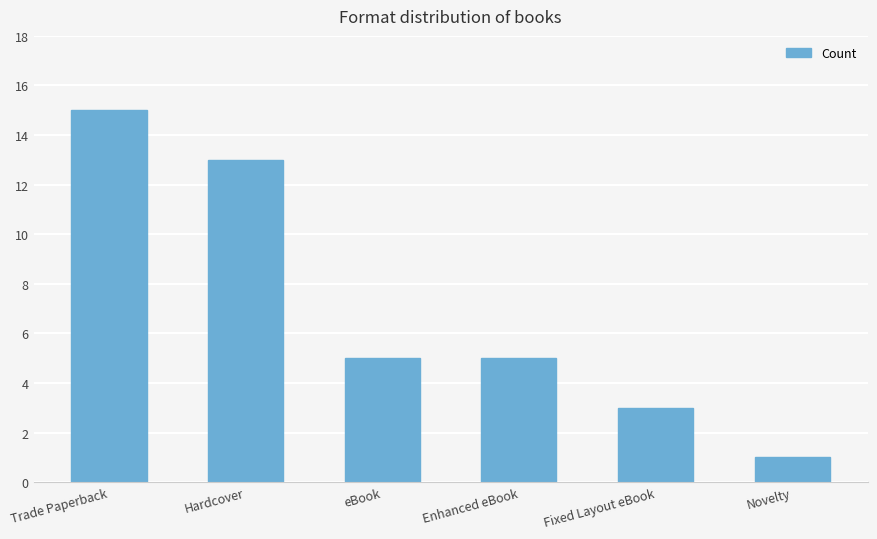

What position from the left is Trade Paperback?

1